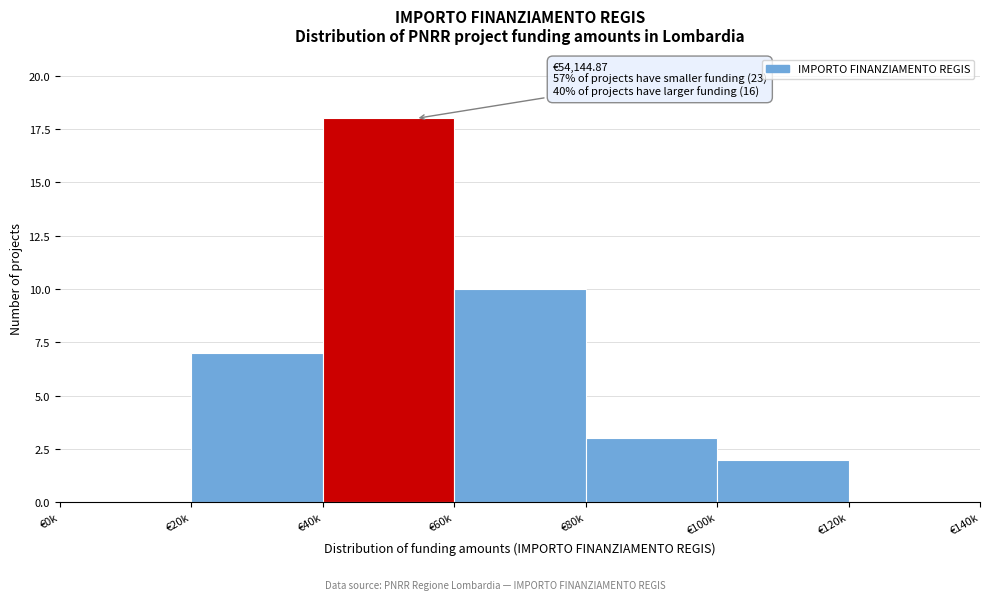

Reading left to right, transcribe all the data shown in this chart.

€0k=0	€20k=7	€40k=18	€60k=10	€80k=3	€100k=2	€120k=0